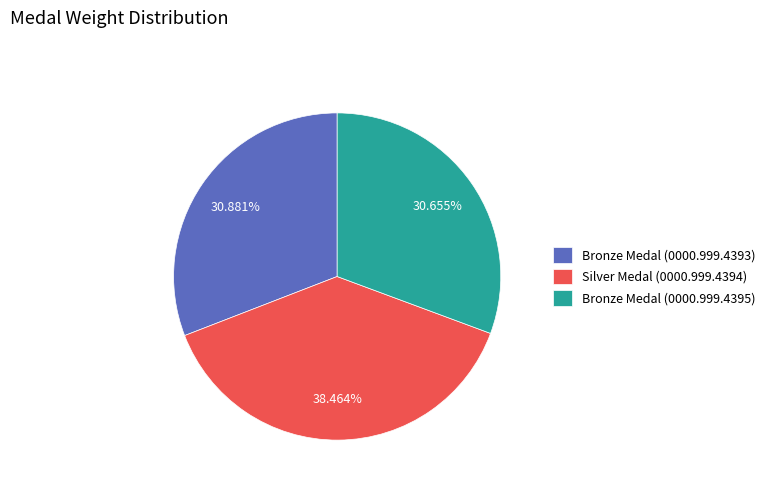

Combined, do Bronze Medal (0000.999.4395) and Bronze Medal (0000.999.4393) account for over 50%?

Yes